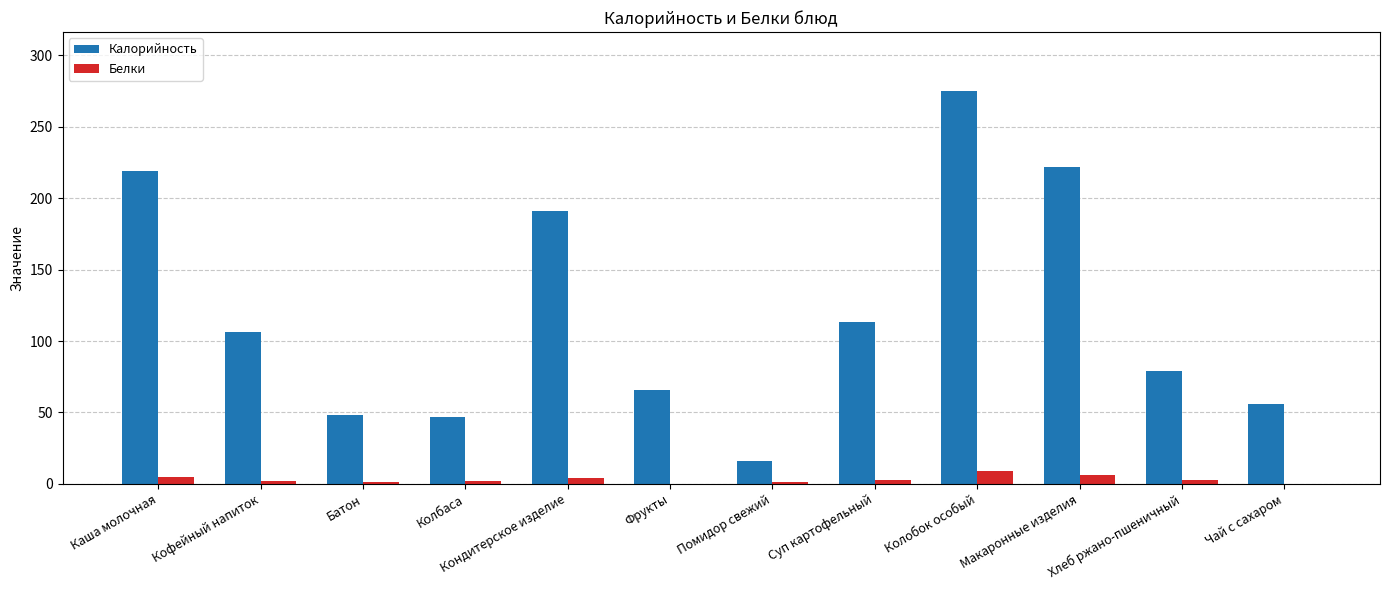

Where is Калорийность nearest to the value 145?

Суп картофельный